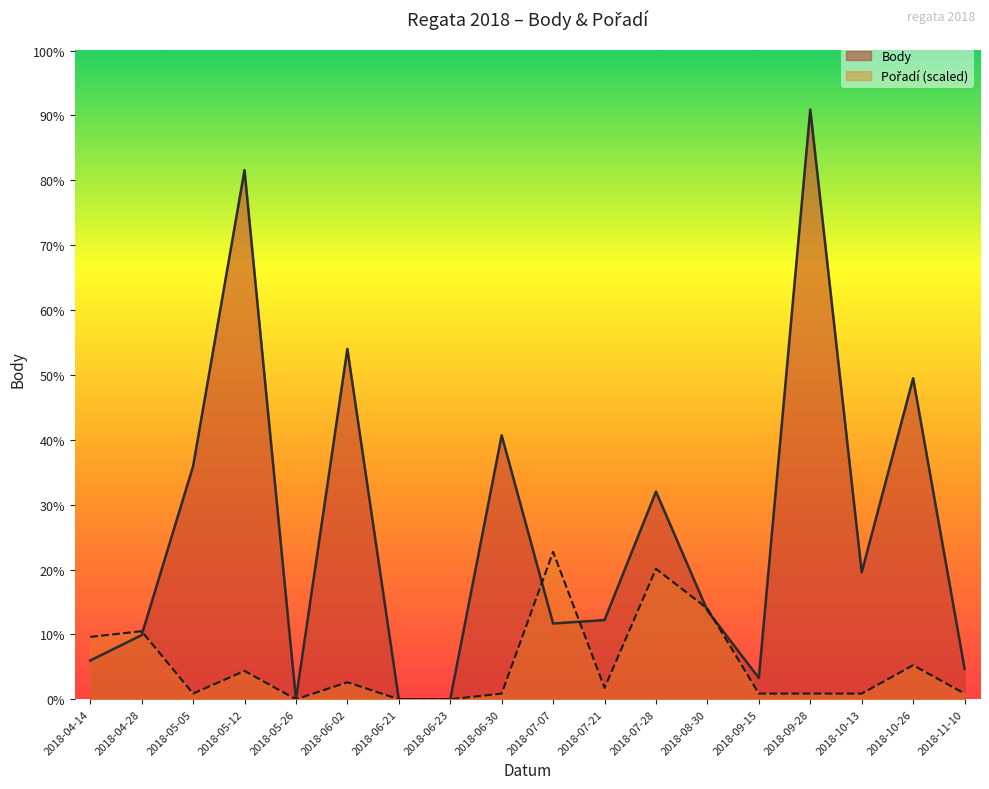

How many data points does each series have?

18